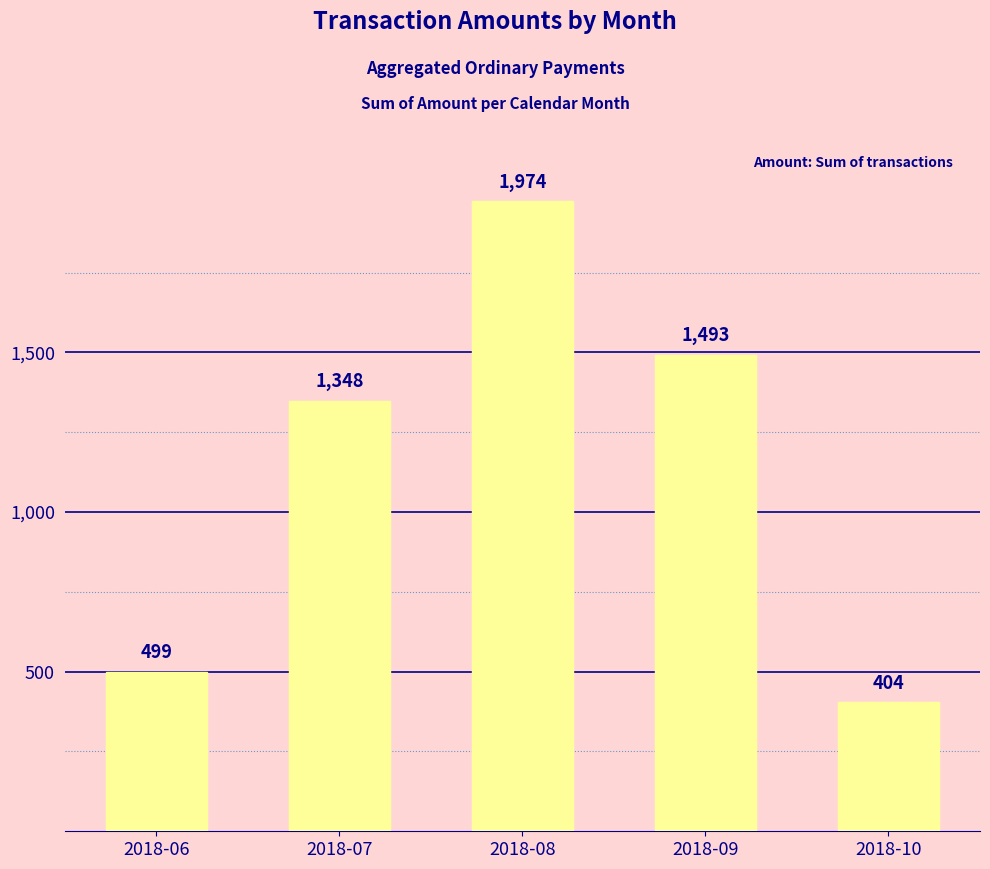

Approximately how many times larger is the value at 2018-09 compared to 2018-10?

3.7